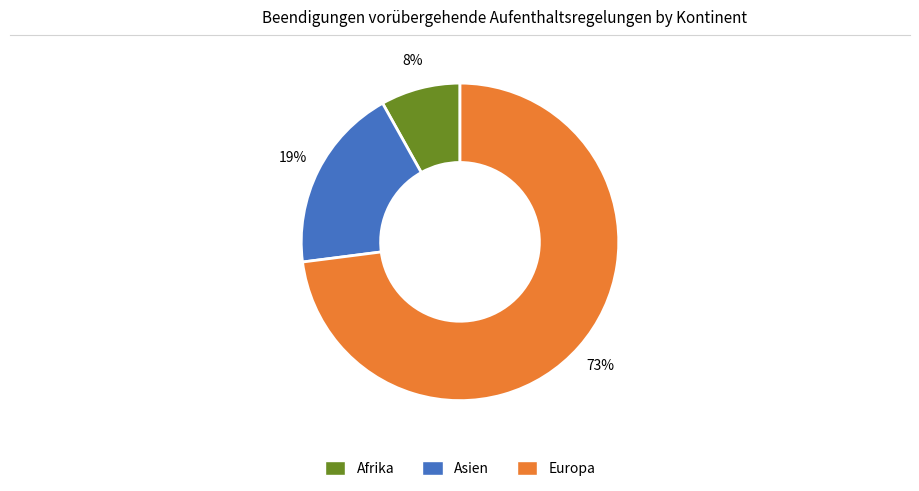

Which category has the biggest portion of the pie?

Europa